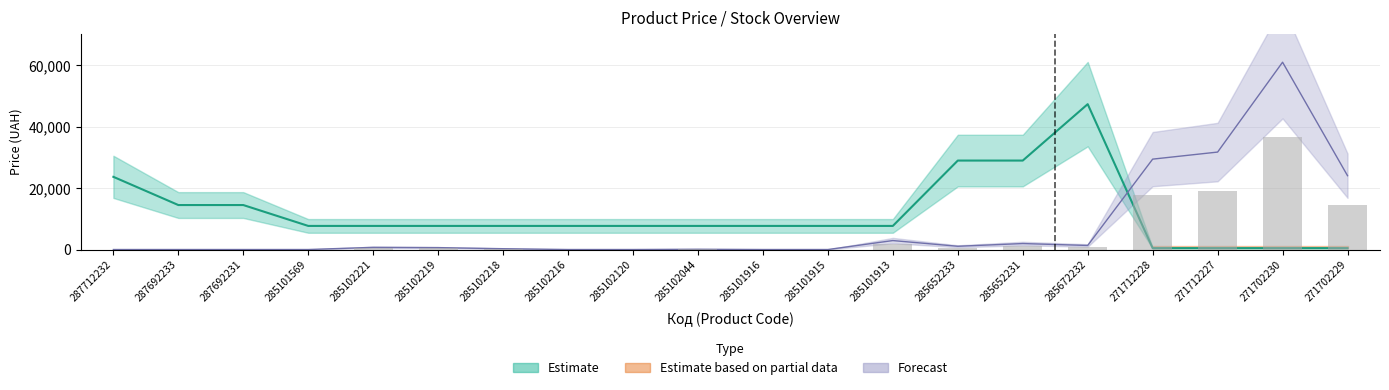

List the labels in order of Залишок value, smallest first.

287712232, 287692233, 287692231, 285101569, 285102216, 285102120, 285101916, 285101915, 285102044, 285102218, 285102219, 285102221, 285652233, 285672232, 285652231, 285101913, 271702229, 271712228, 271712227, 271702230